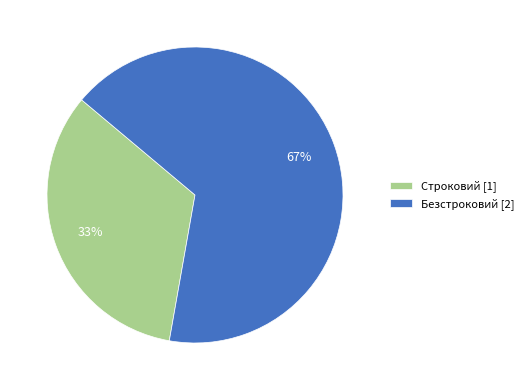

The Строковий slice represents 41% of the pie. True or false?

False